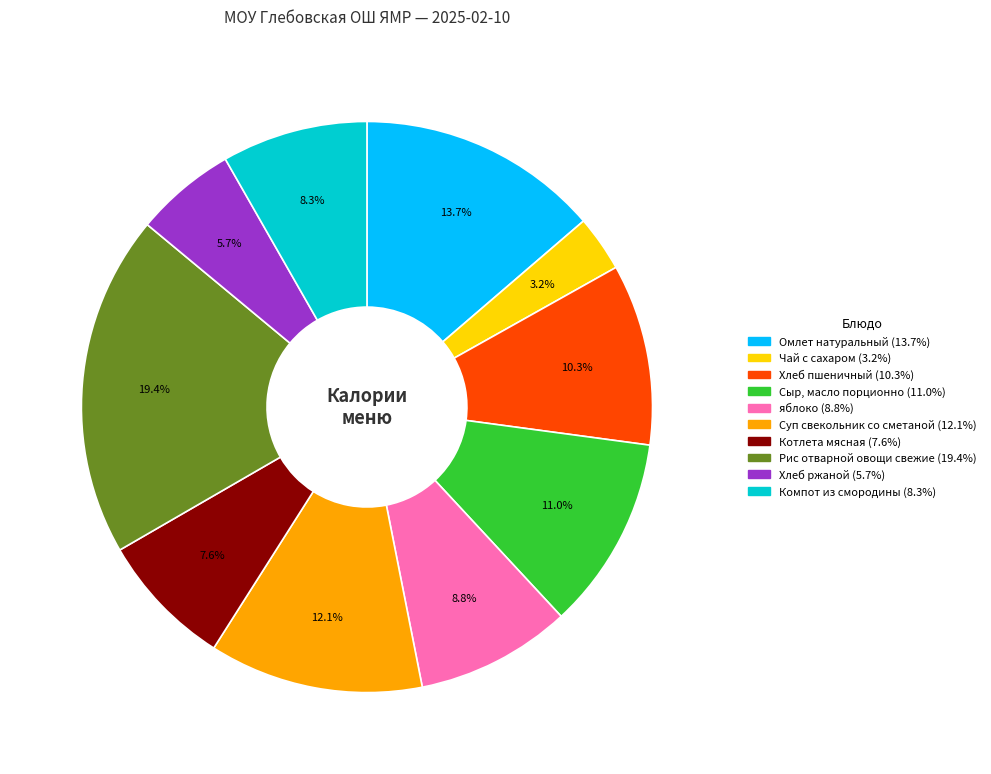

What portion of the pie excludes Хлеб ржаной?

94.3%